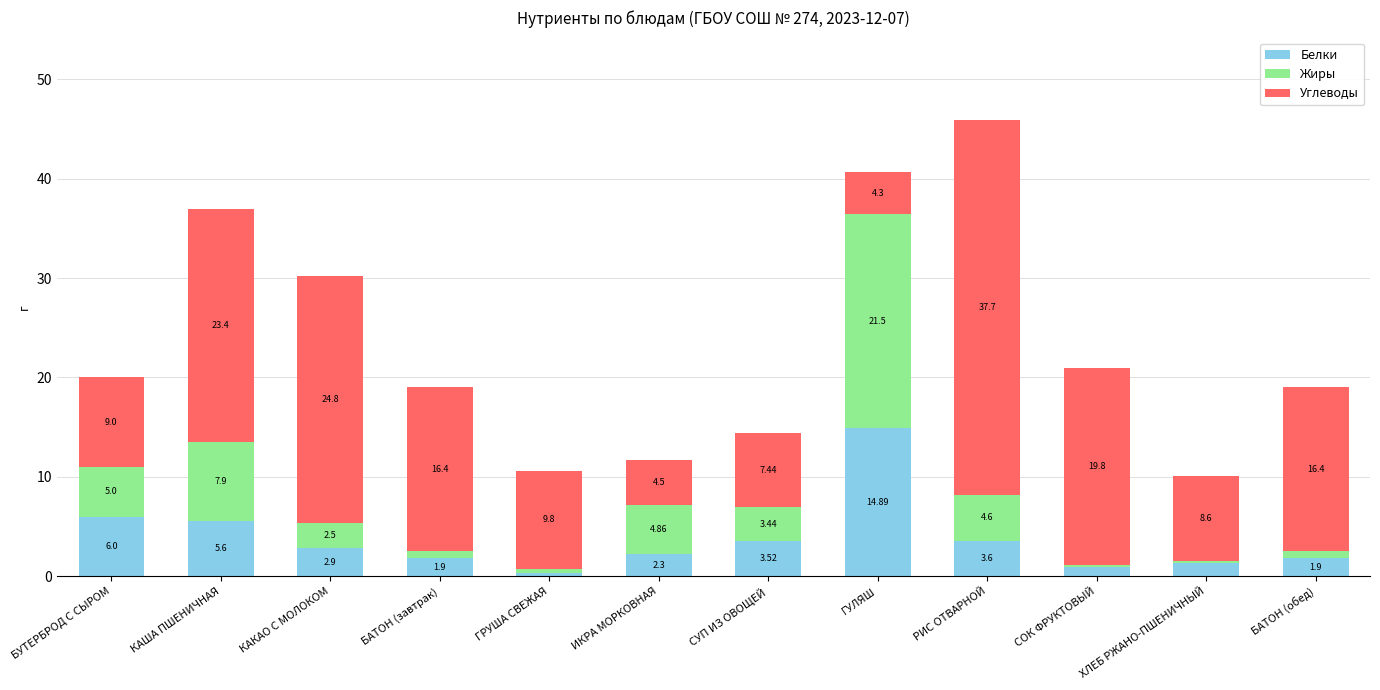

Where is Белки nearest to the value 7?

БУТЕРБРОД С СЫРОМ